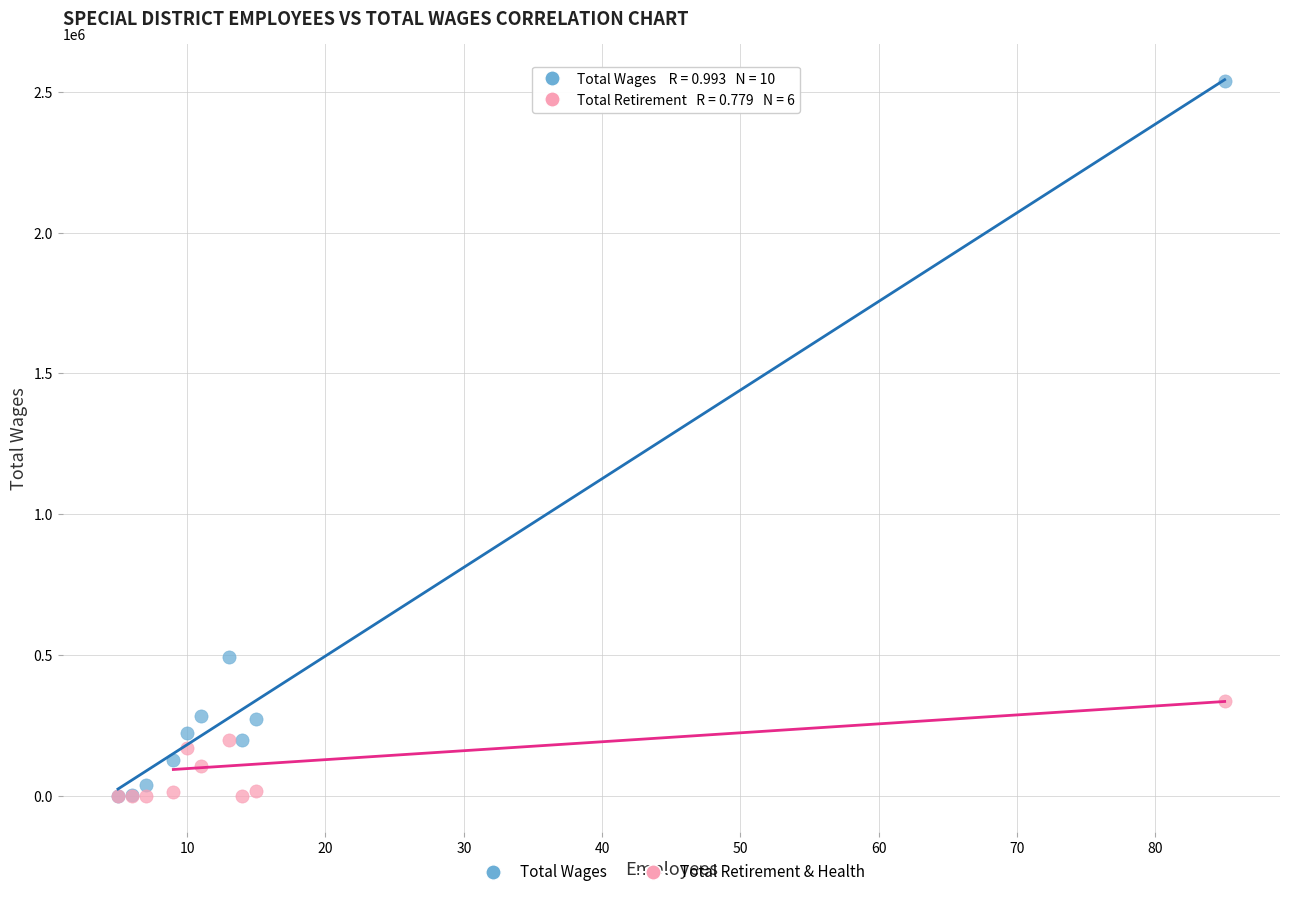

Across all series, what Y value is closest to 1268264?

492799